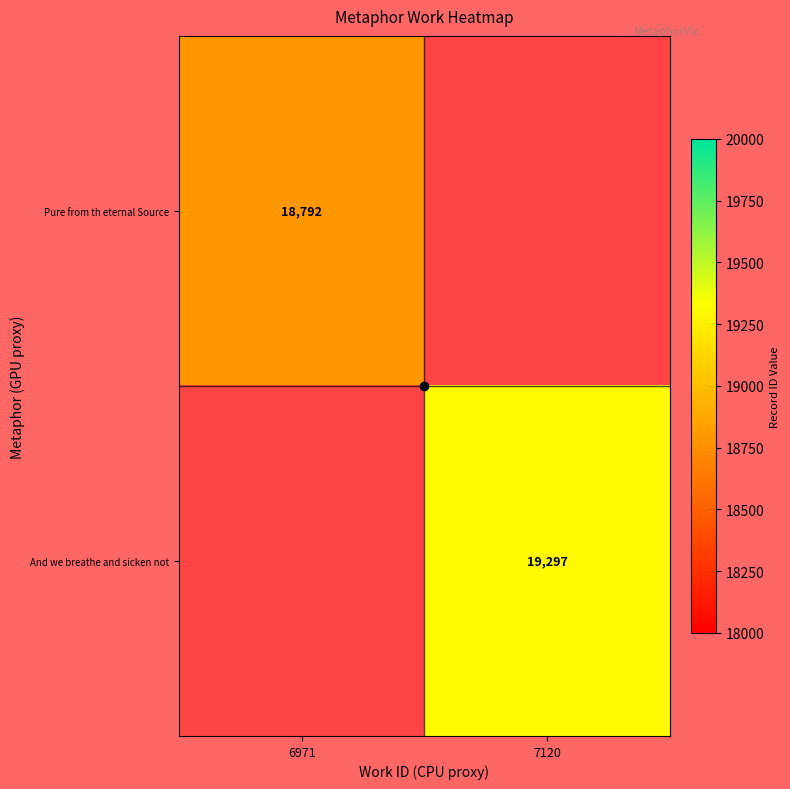

The value of Pure from th eternal Source at 6971 is 18792. True or false?

True